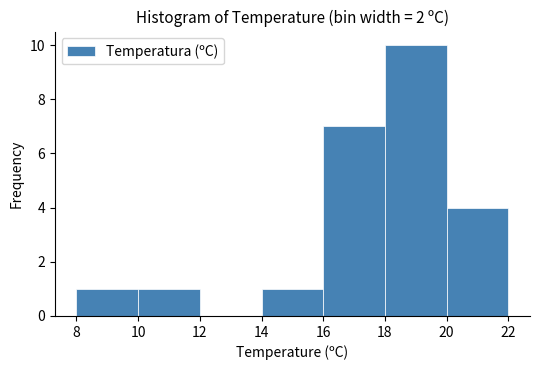

Over which range of the x-axis is the bar tallest?

18 to 20